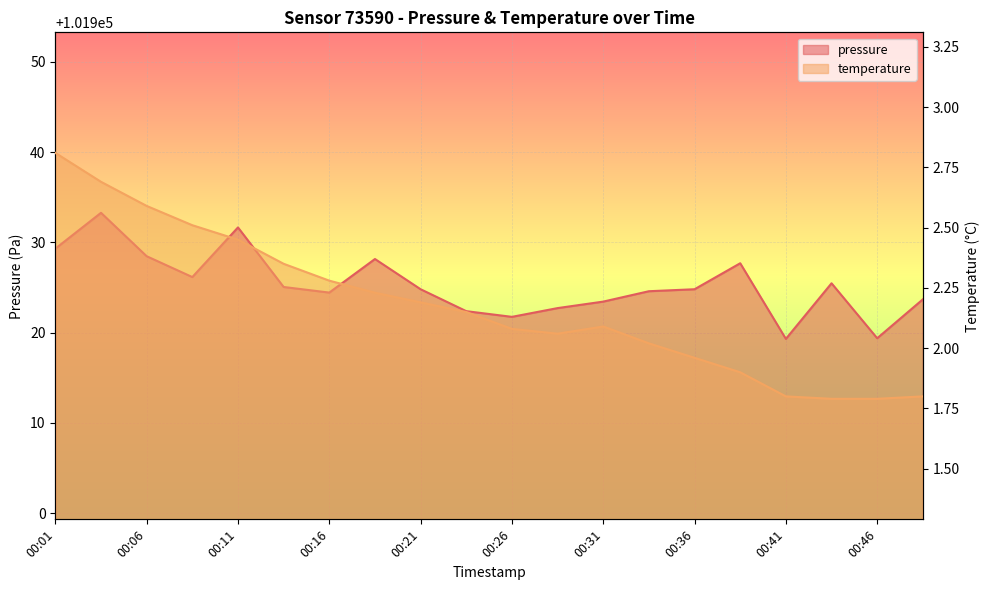

What is the spread (max minus min) of values at 00:13?

101922.7